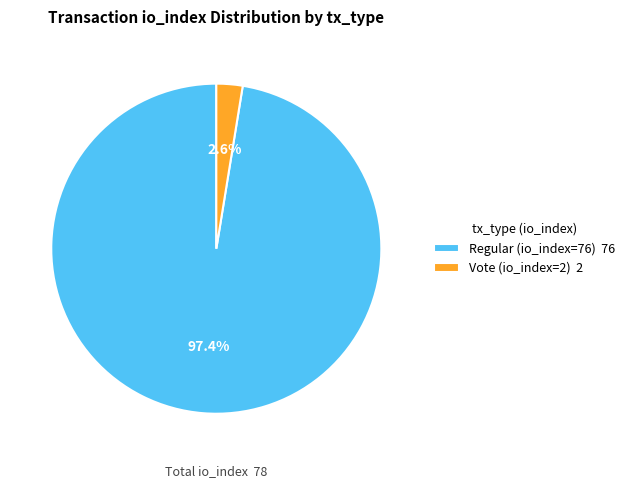

Between Regular (io_index=76) 76 and Vote (io_index=2) 2, which is larger?

Regular (io_index=76) 76